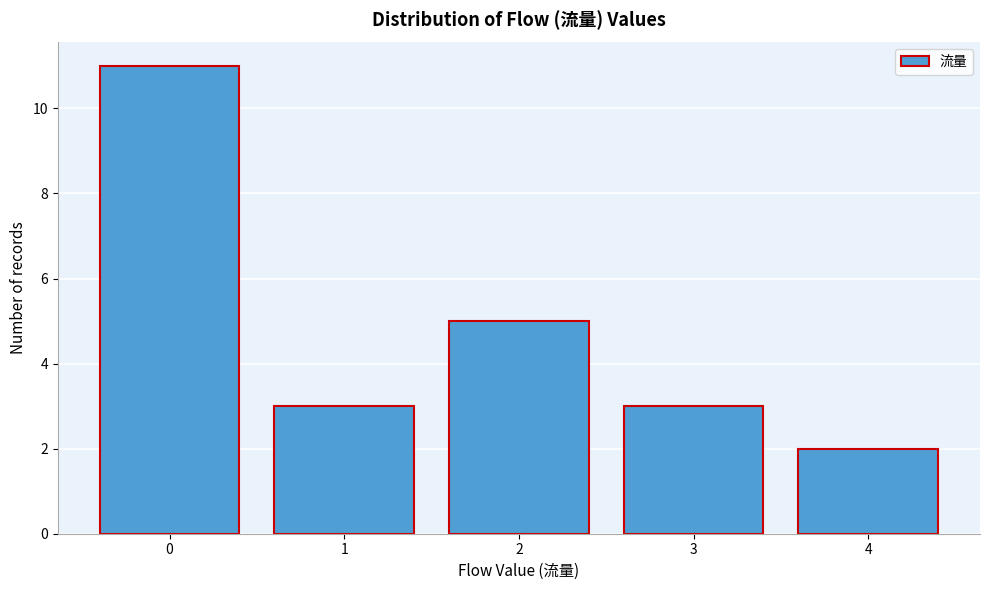

Reading right to left, extract all data points from this chart.

4=2	3=3	2=5	1=3	0=11